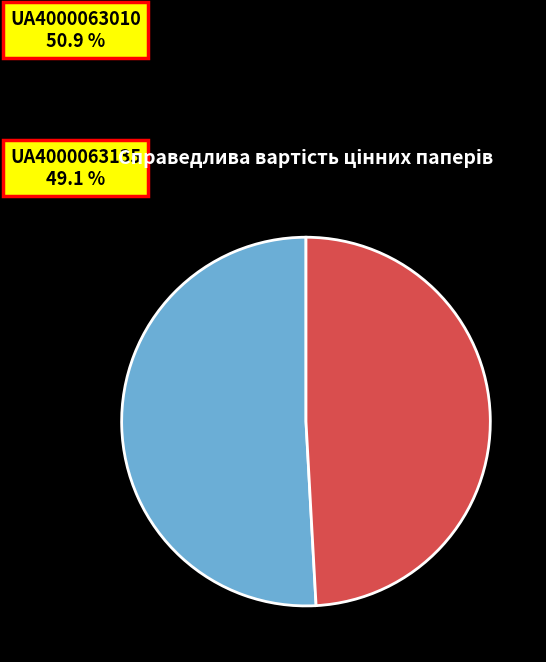

Is it true that UA4000063135 is 57% of the pie?

False